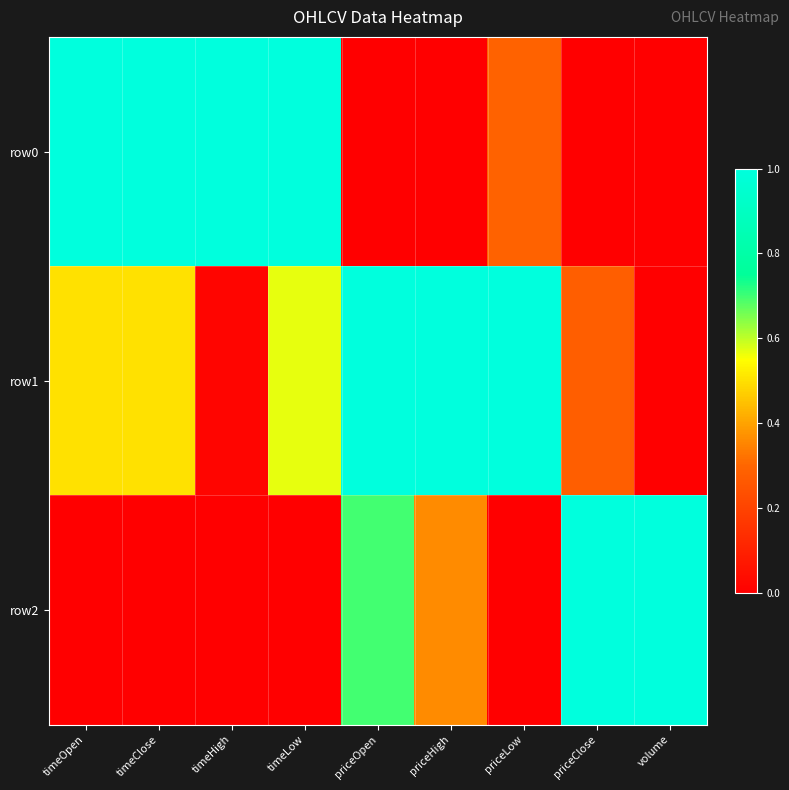

Which series has the largest range (max minus min)?

row0